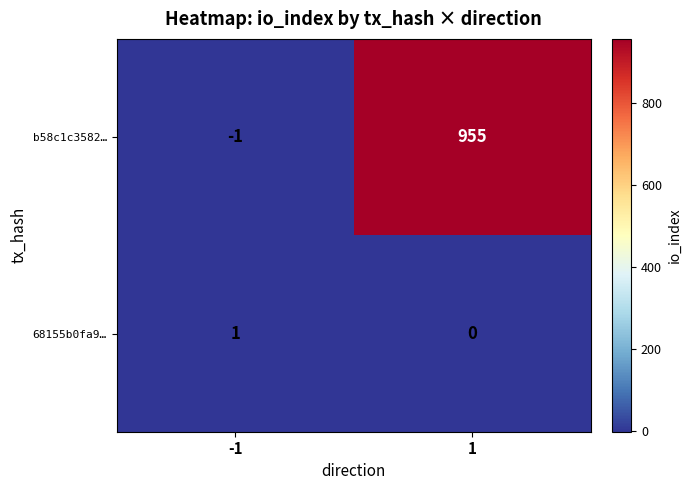

List the series in order of their overall mean, highest first.

b58c1c3582…, 68155b0fa9…